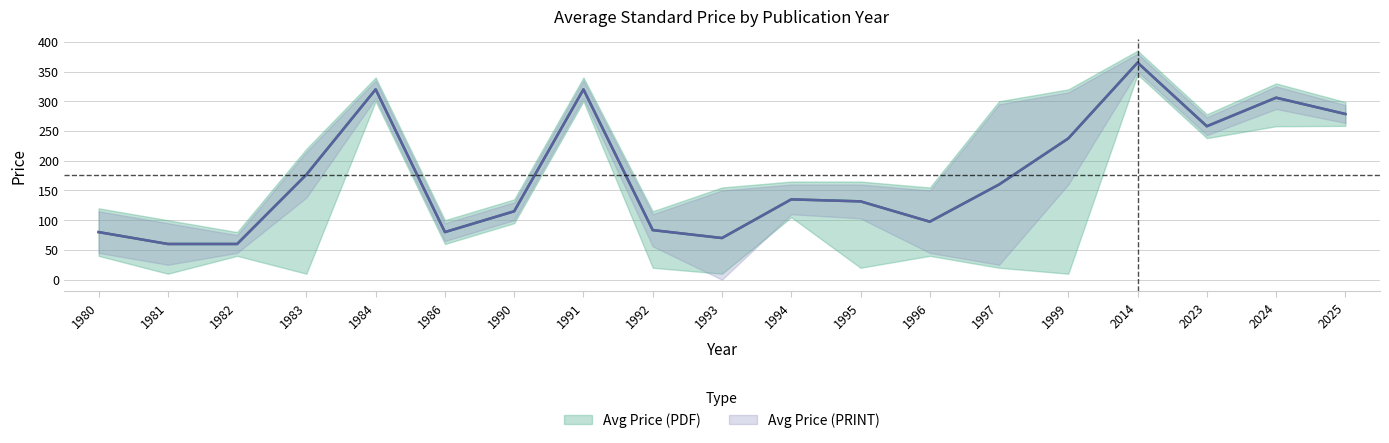

Reading left to right, transcribe all the data shown in this chart.

Avg Price (PDF): 80.0	60.0	60.0	176.7	320.0	80.0	115.0	320.0	83.3	70.0	135.0	131.7	97.5	160.0	237.5	365.0	258.0	306.0	278.6
Avg Price (PRINT): 80.0	60.0	60.0	176.7	320.0	80.0	115.0	320.0	83.3	70.0	135.0	131.7	97.5	160.0	237.5	365.0	258.0	306.0	278.6